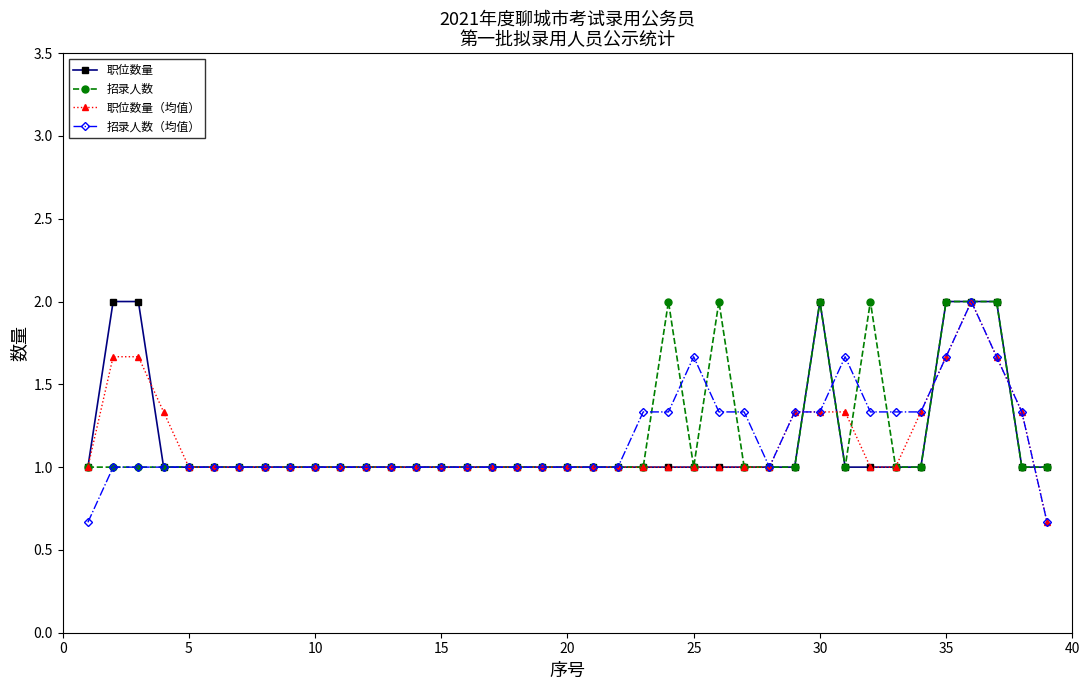

What are all the series names shown in the legend?

职位数量, 招录人数, 职位数量（均值）, 招录人数（均值）